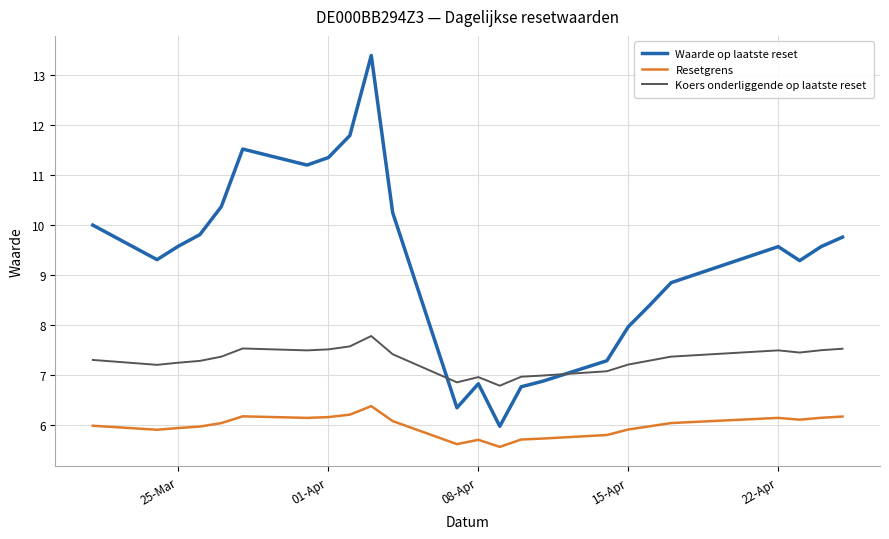

How many interior local valleys does the Waarde op laatste reset series have?

5